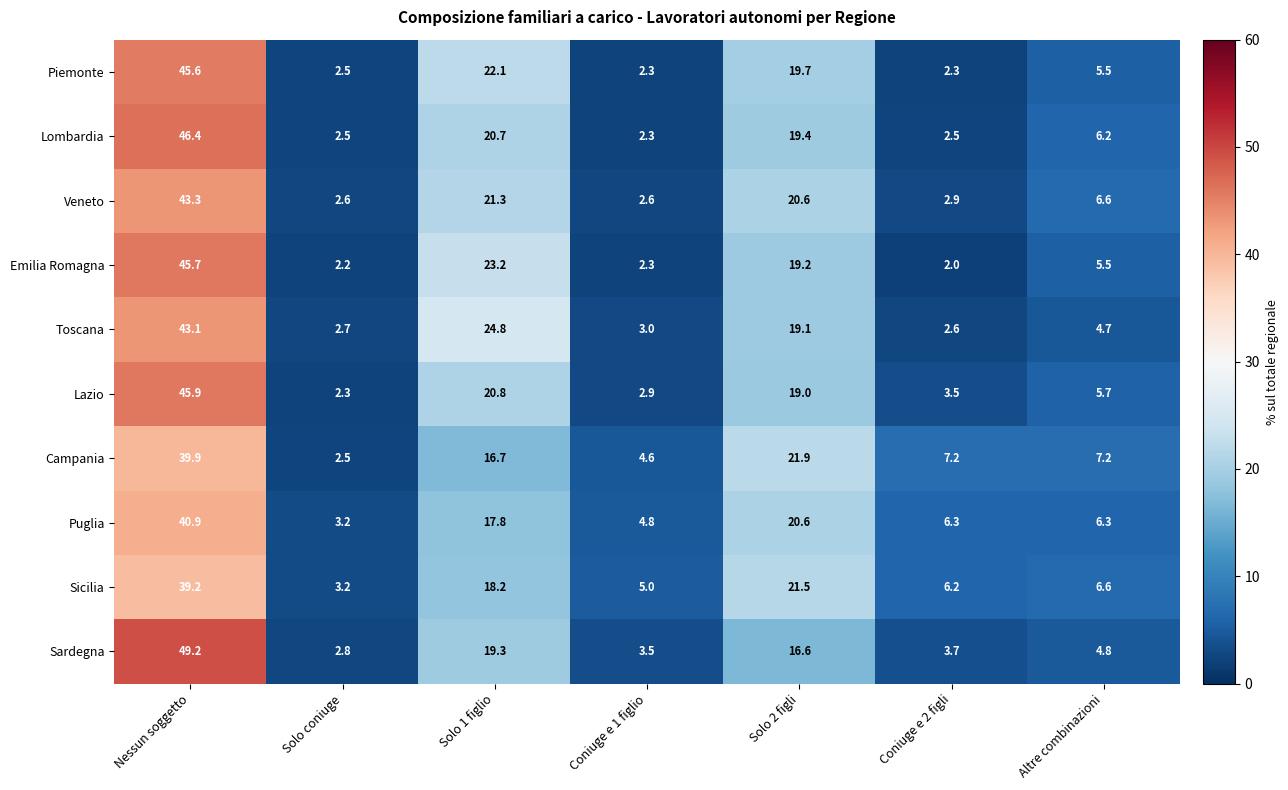

List the series in order of their peak value, lowest first.

Sicilia, Campania, Puglia, Toscana, Veneto, Piemonte, Emilia Romagna, Lazio, Lombardia, Sardegna